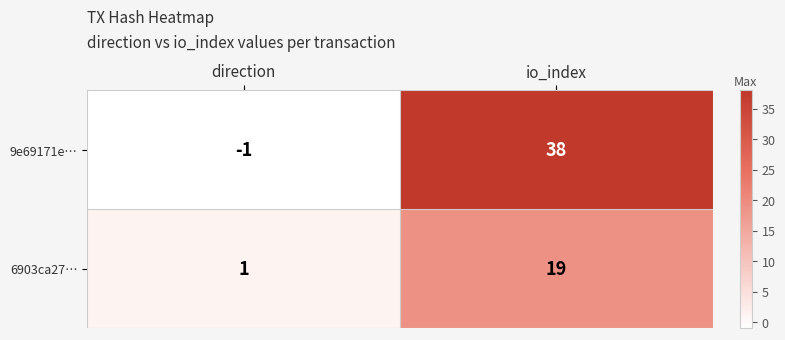

Is it true that 9e69171e… equals -1 at direction?

True